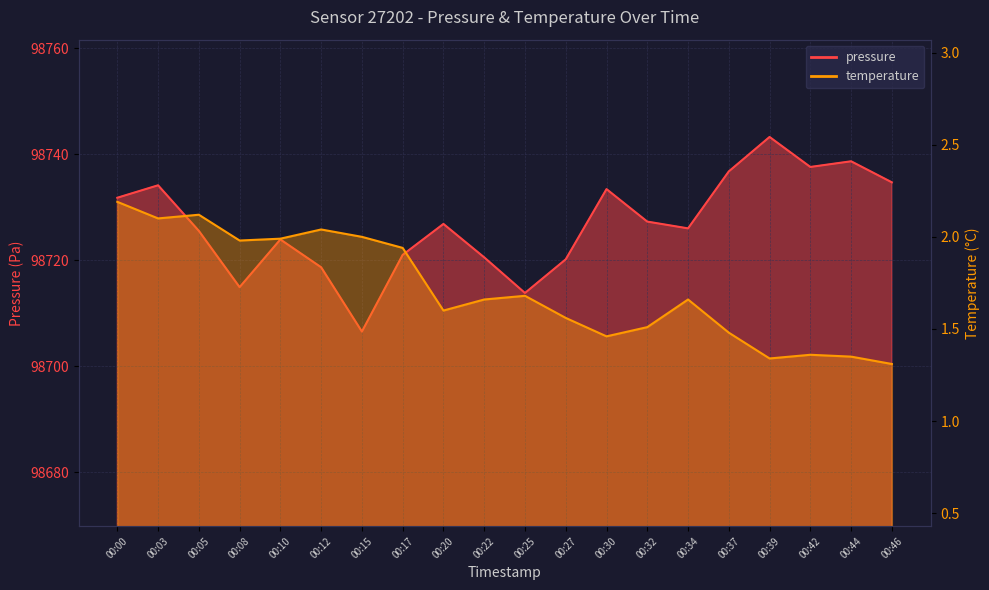

True or false: temperature has a value of 1.6 at 00:20.

True